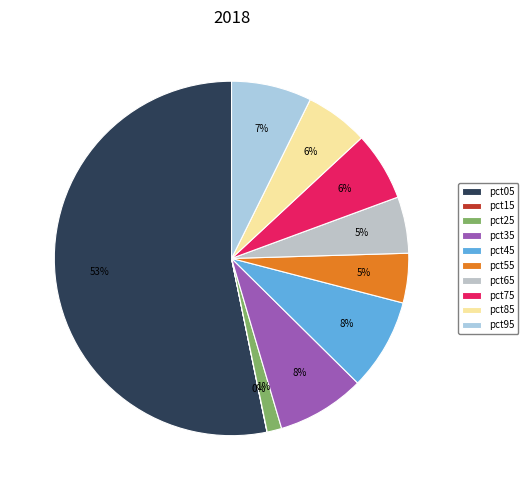

Which slice is the smallest?

pct15